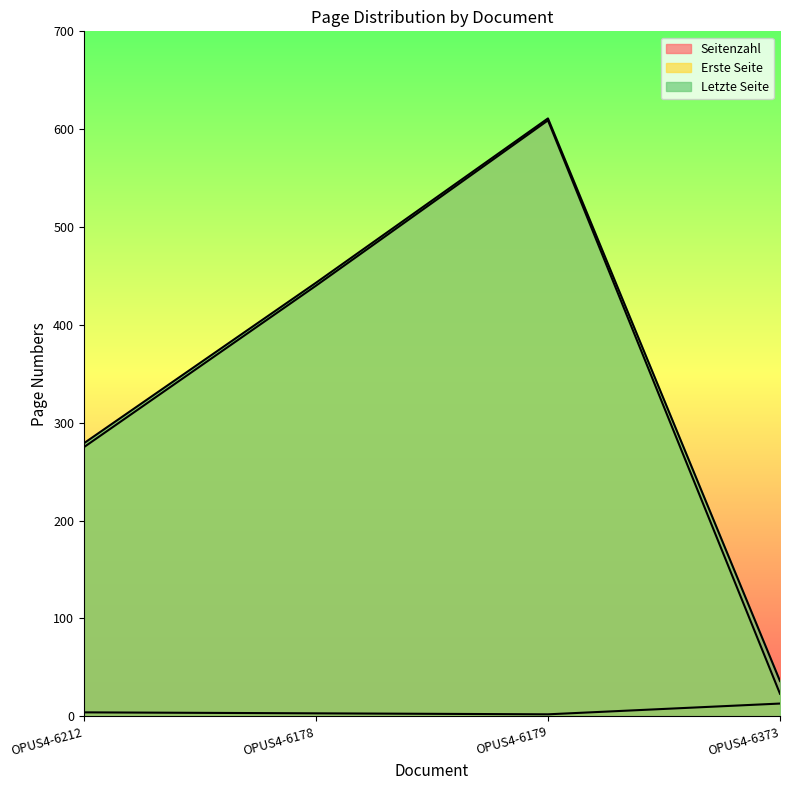

What is the value of the Letzte Seite point at the 1st from the left?

279